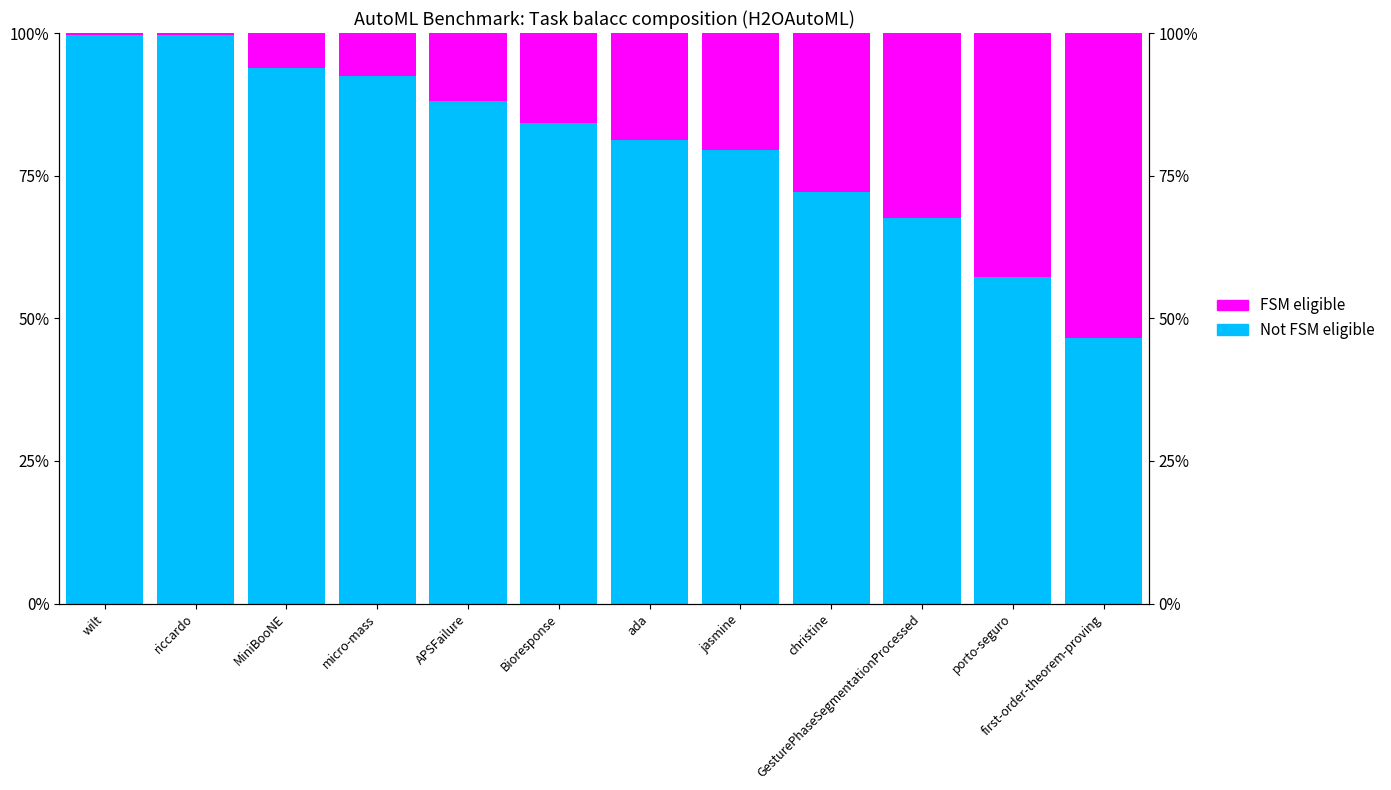

What is the difference between the highest and lowest values at porto-seguro?

0.1